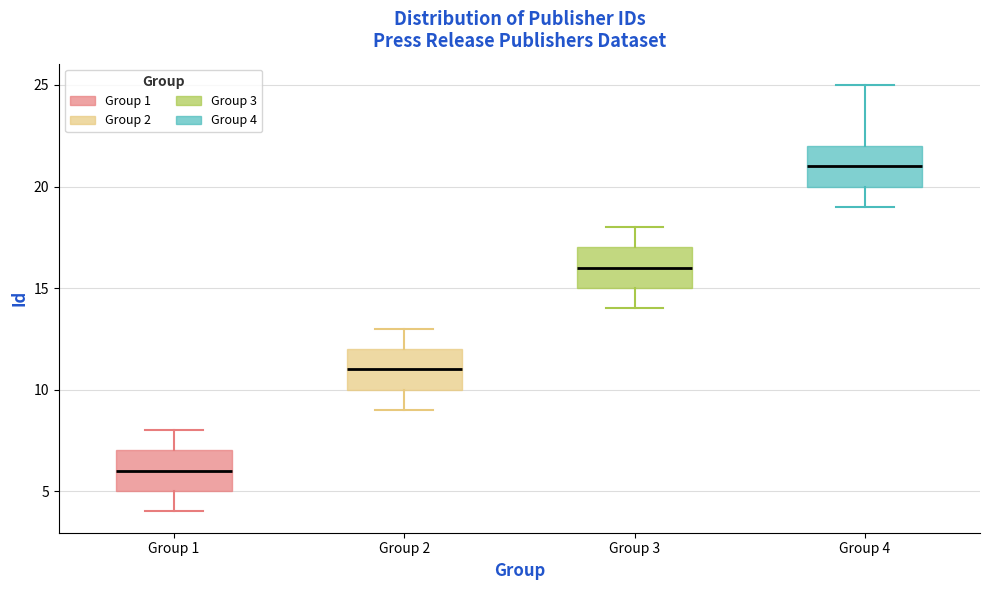

Where does the lower whisker of the box for Group 1 end on the y-axis? The values are not printed on the chart, so give them approximately, as read against the axis.

4